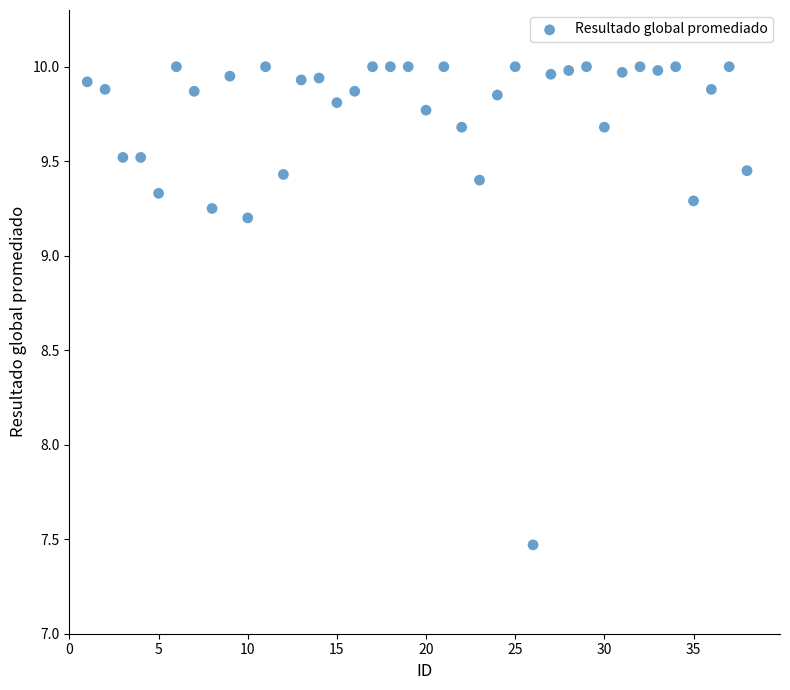

What is the range of Y values (max minus min)?

2.5